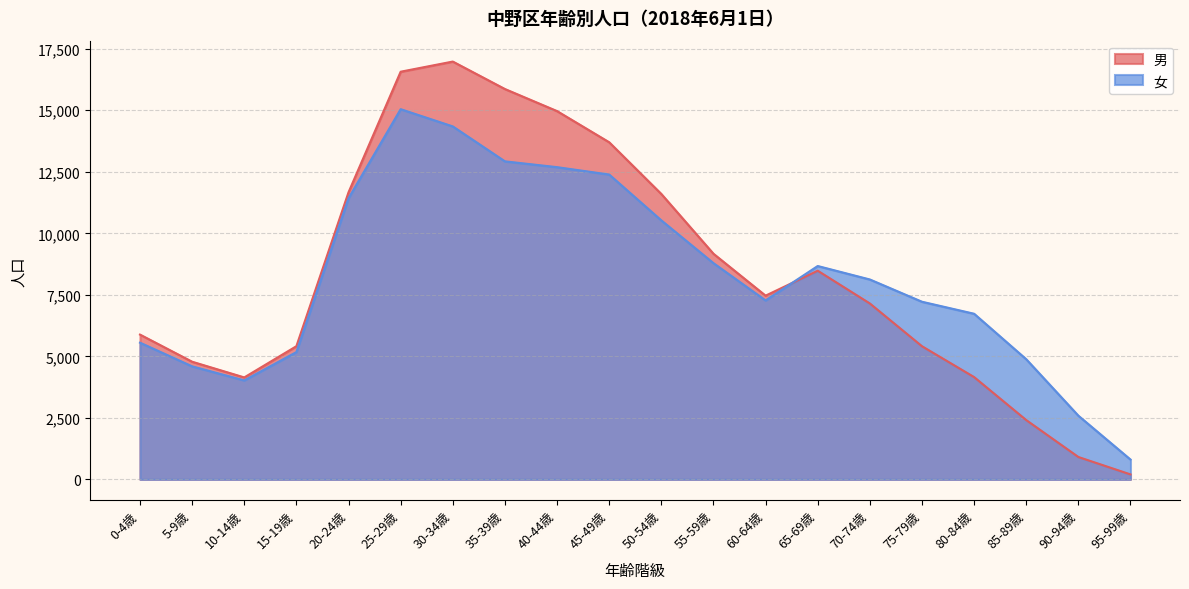

Rank the series by their maximum value, from highest to lowest.

男, 女